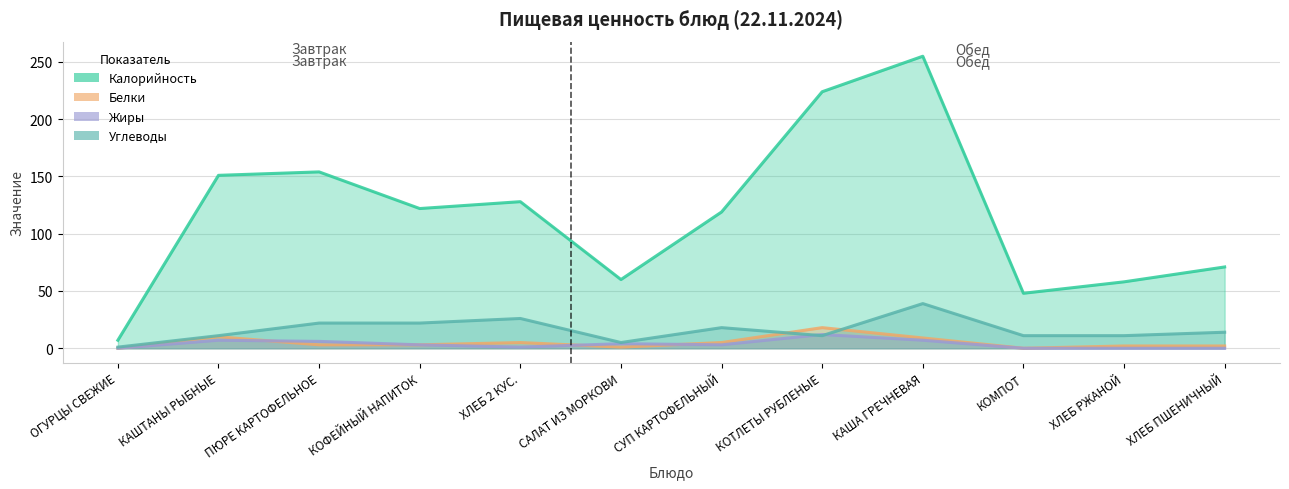

True or false: Калорийность and Белки intersect in this chart.

False